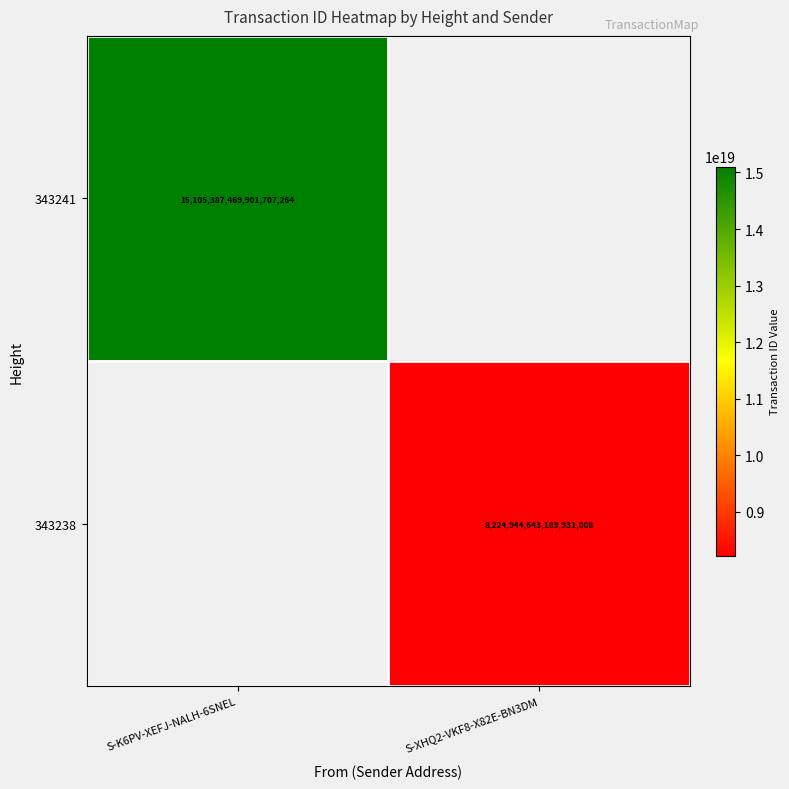

At how many categories does at least one series exceed 10940505544748619776?

1